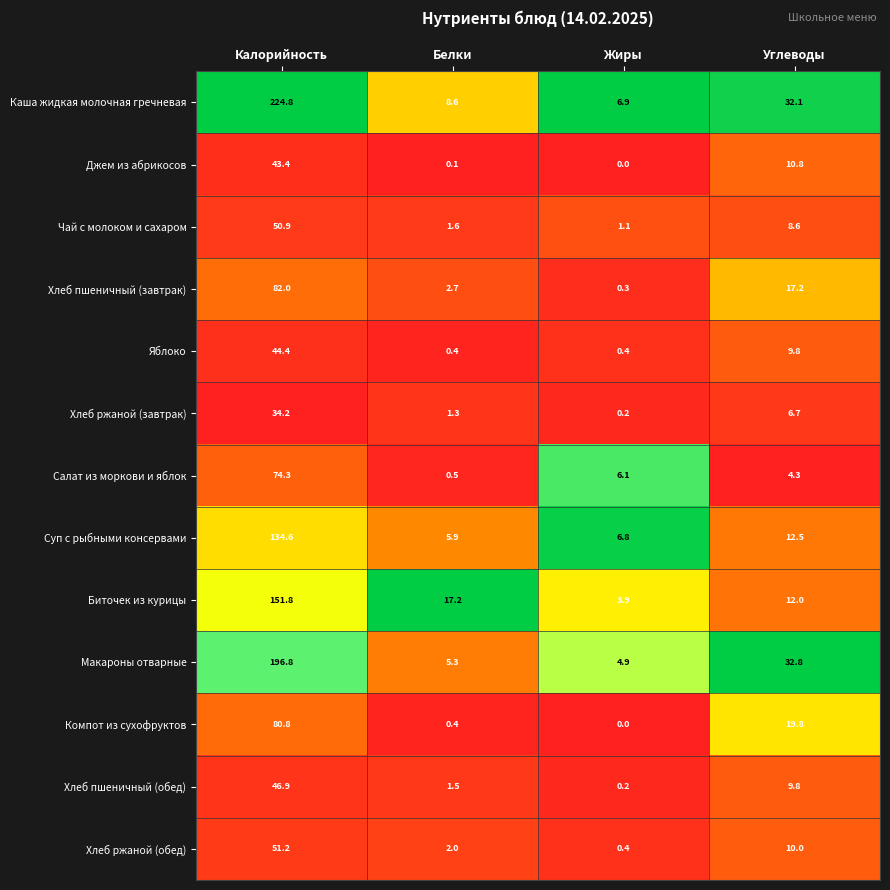

What value does the Хлеб пшеничный (завтрак) series have at Белки?

2.7